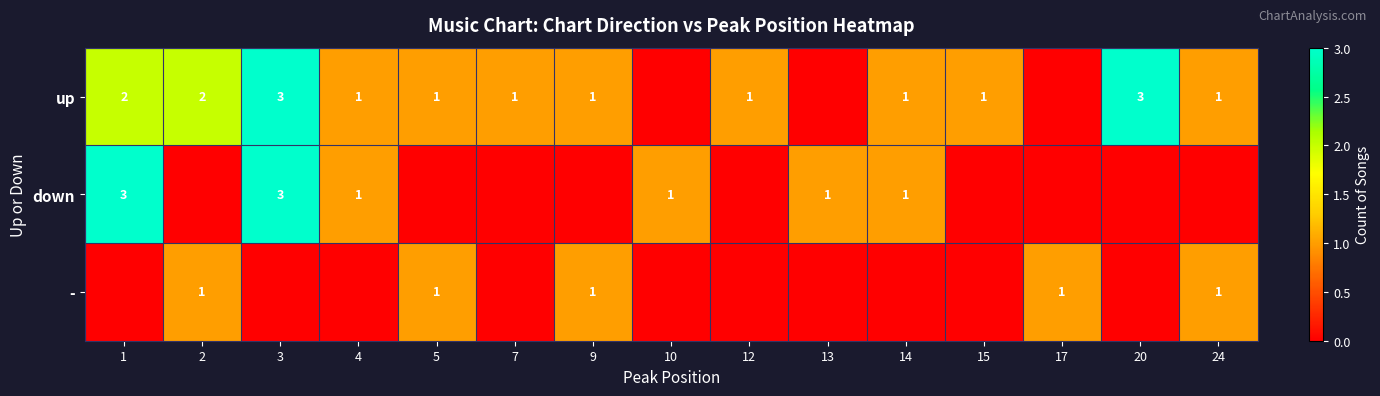

What is the total value across all series at 1?

5